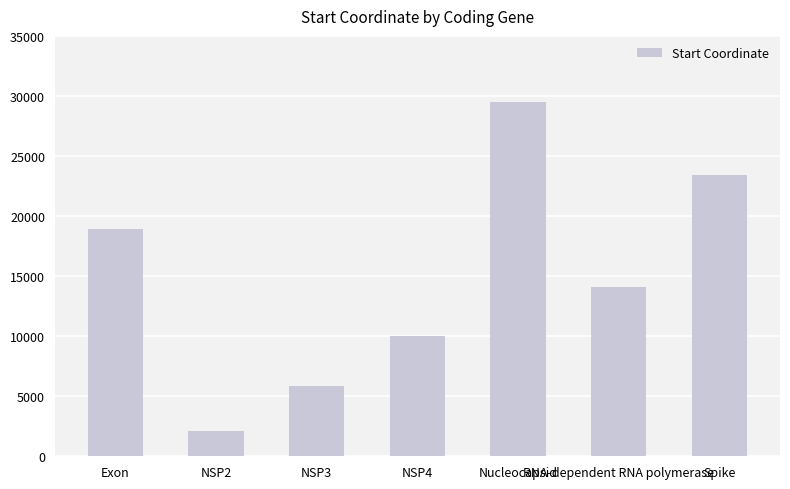

Reading left to right, what are all the values shown in this chart?

Exon=18923.0	NSP2=2082.0	NSP3=5885.5	NSP4=9981.0	Nucleocapsid=29516.0	RNA-dependent RNA polymerase=14075.0	Spike=23387.5